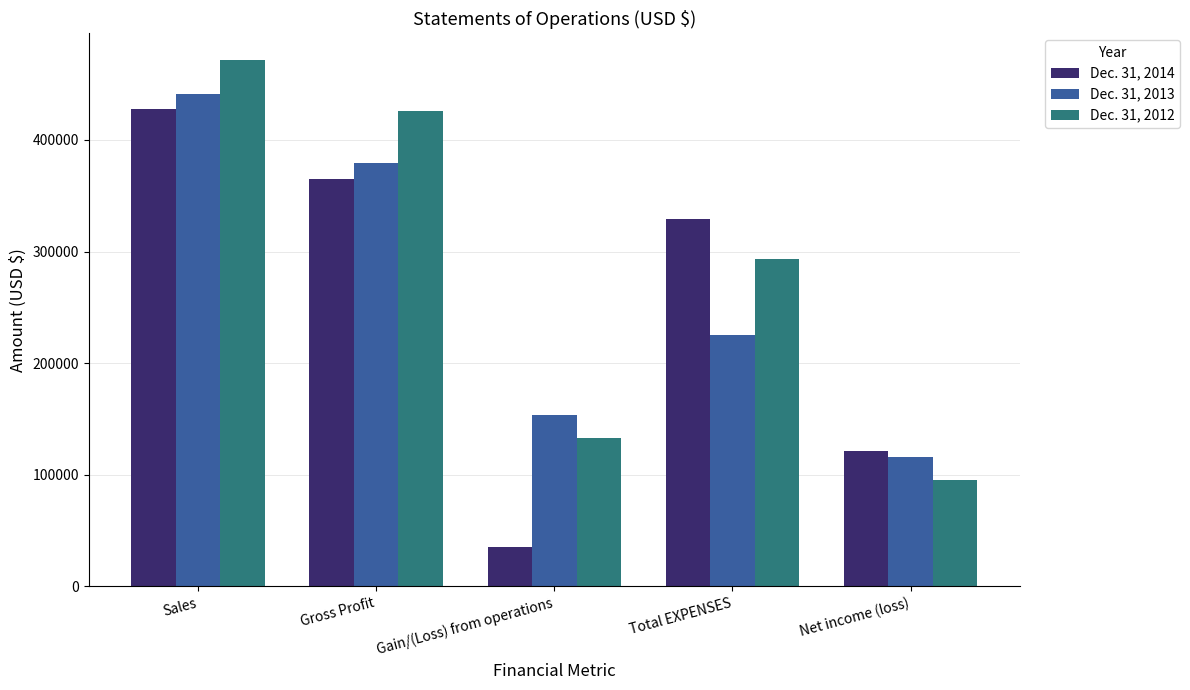

List the labels in order of Dec. 31, 2012 value, smallest first.

Net income (loss), Gain/(Loss) from operations, Total EXPENSES, Gross Profit, Sales